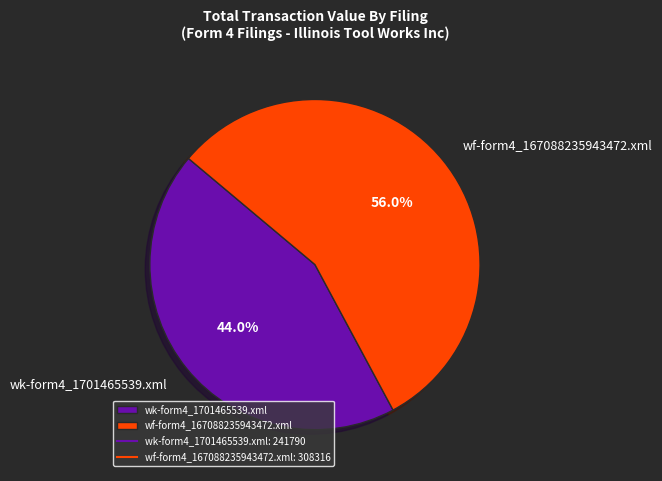

Which slice is the largest?

wf-form4_167088235943472.xml